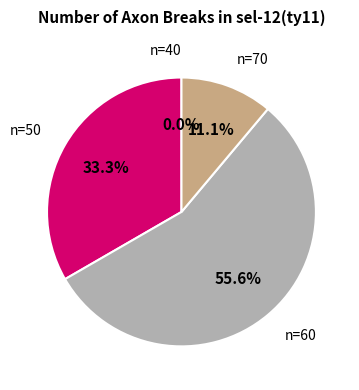

How much of the chart is everything except n=60?

44.4%